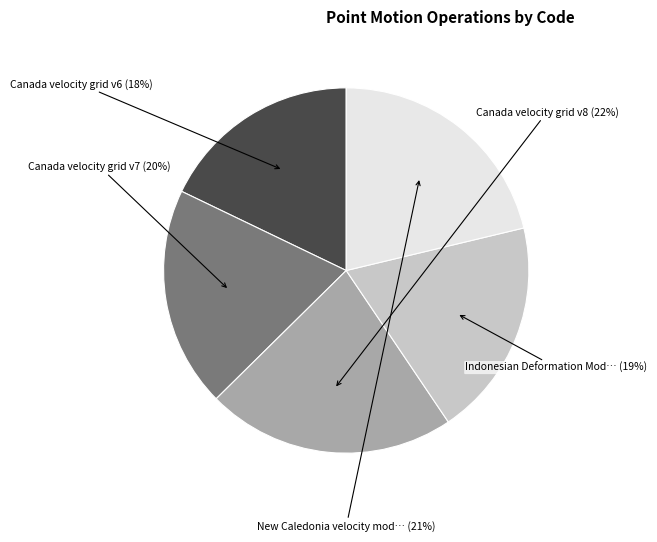

Is there a majority slice in this chart?

No